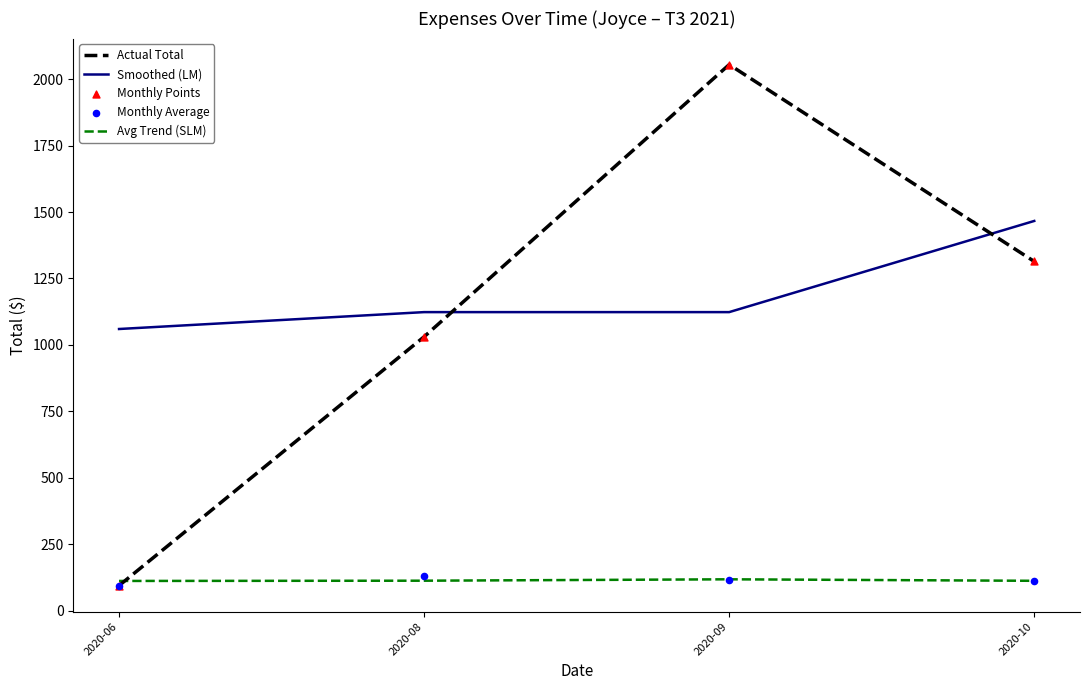

At which category is the sum across all series the highest?

2020-09